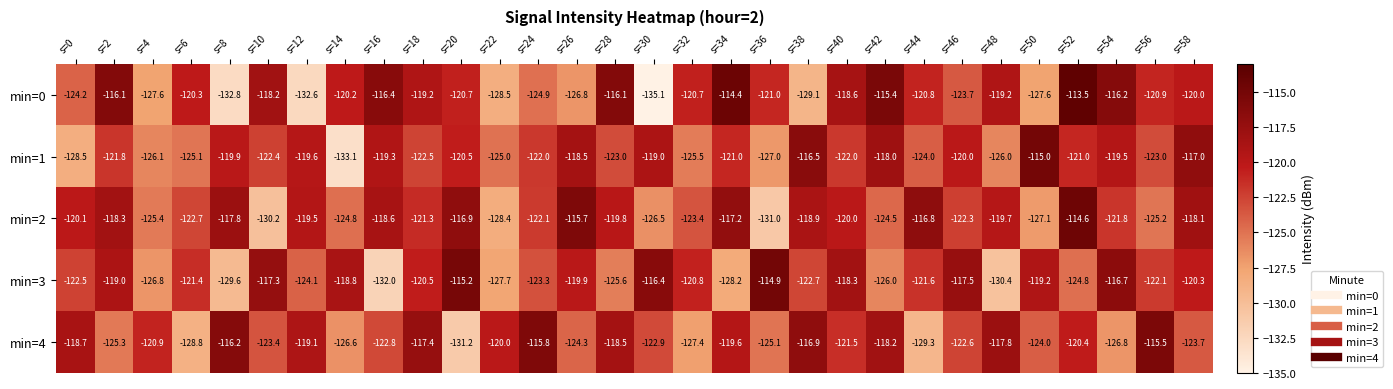

At which label does min=4 first exceed -121?

s=0